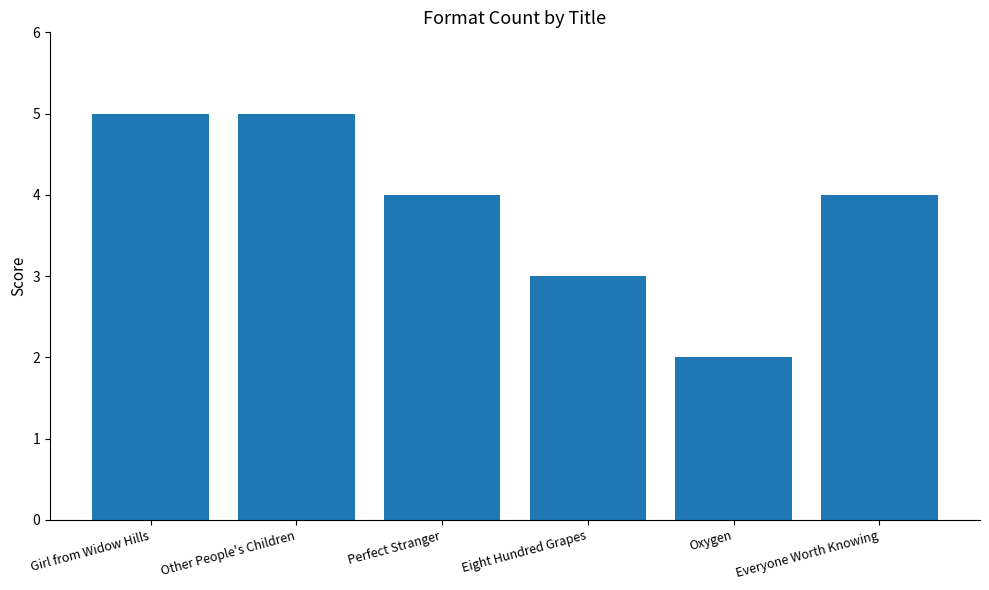

How many bars are there in total?

6